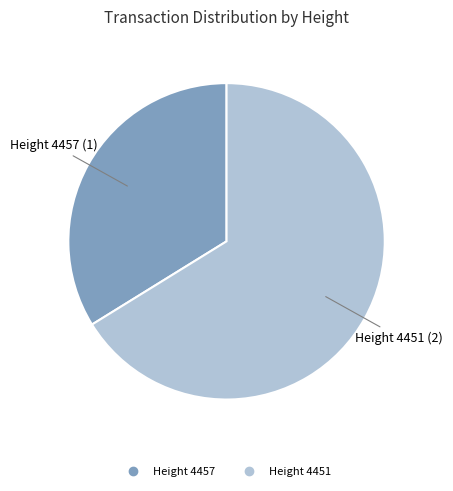

Is there a majority slice in this chart?

Yes